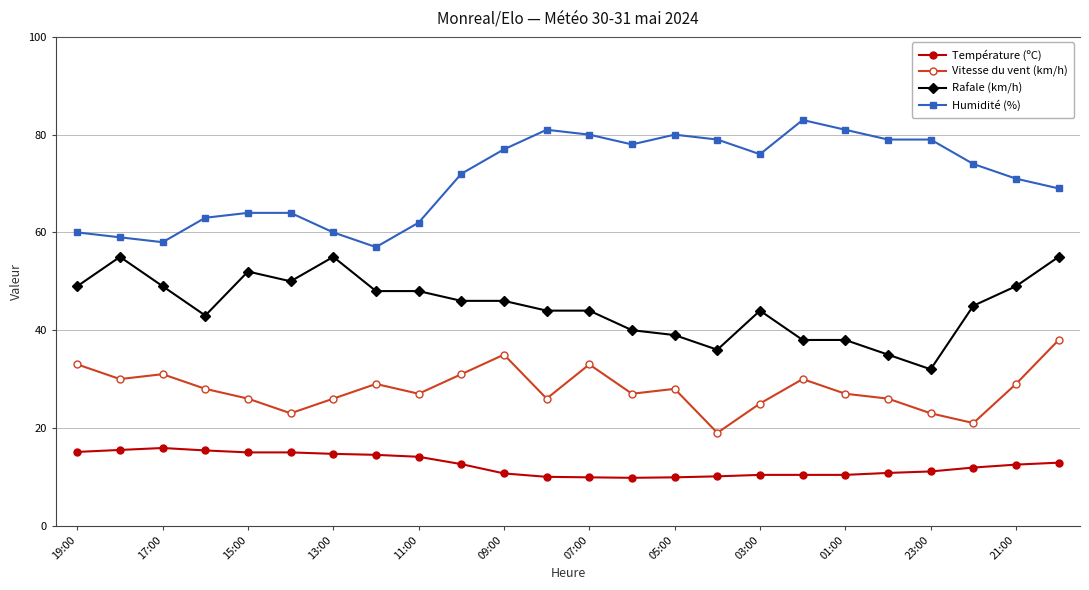

True or false: Température (ºC) has more than 0 points higher than both neighbors.

True